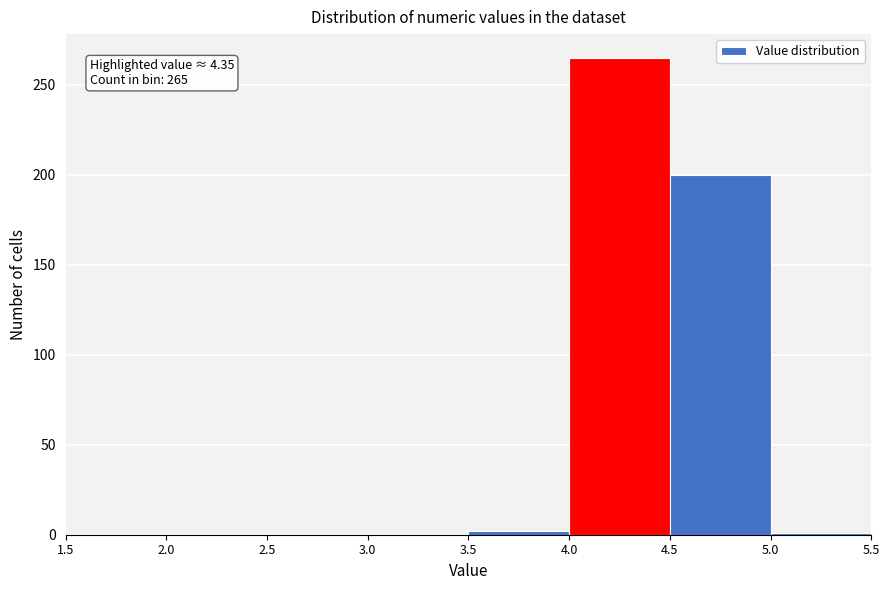

Which range on the x-axis has the tallest bar?

4.0 to 4.5